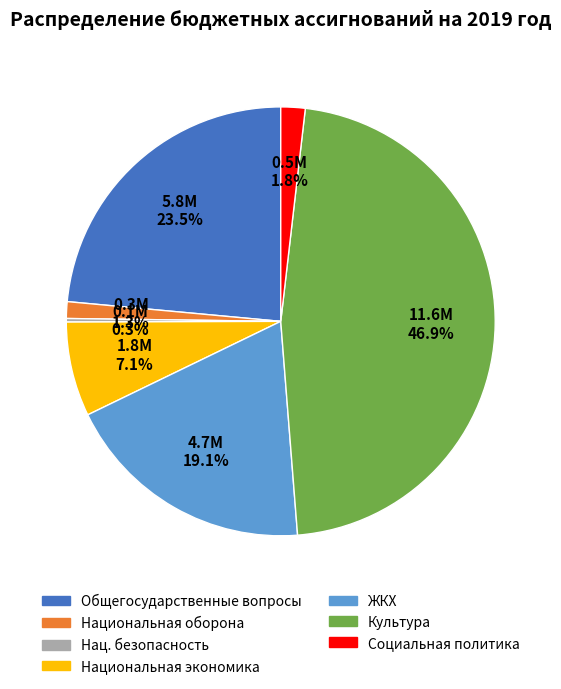

Is there any slice that represents more than half of the pie?

No